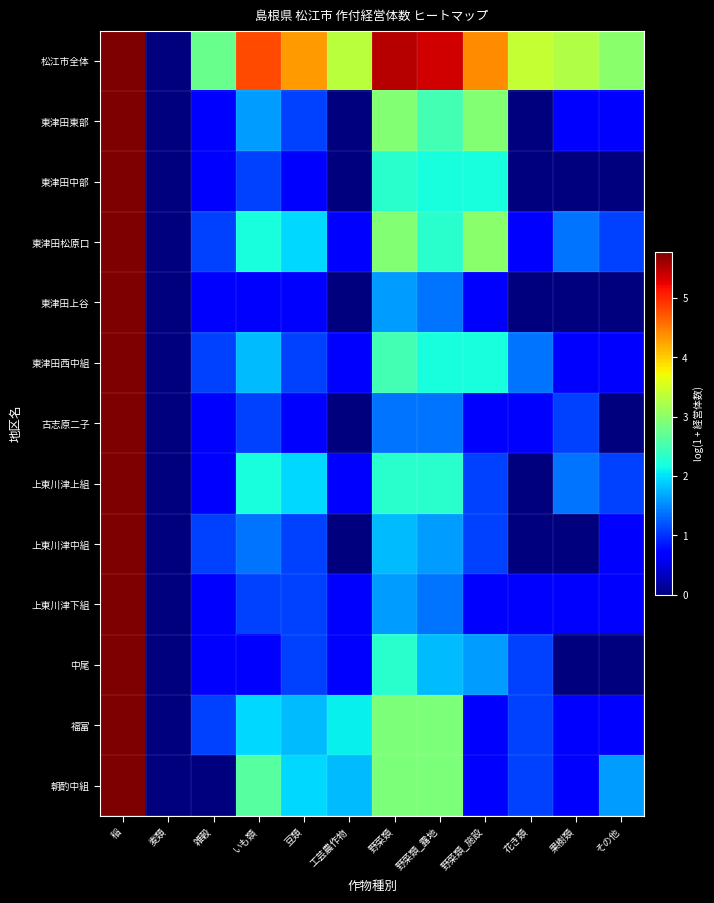

Reading right to left, list all the values displayed in this chart.

松江市全体: その他=3.0	果樹類=3.3	花き類=3.4	野菜類_施設=4.4	野菜類_露地=5.4	野菜類=5.5	工芸農作物=3.3	豆類=4.3	いも類=4.8	雑穀=2.8	麦類=0.0	稲=5.8
東津田東部: その他=0.7	果樹類=0.7	花き類=0.0	野菜類_施設=2.9	野菜類_露地=2.5	野菜類=2.9	工芸農作物=0.0	豆類=1.1	いも類=1.6	雑穀=0.7	麦類=0.0	稲=5.8
東津田中部: その他=0.0	果樹類=0.0	花き類=0.0	野菜類_施設=2.2	野菜類_露地=2.2	野菜類=2.3	工芸農作物=0.0	豆類=0.7	いも類=1.1	雑穀=0.7	麦類=0.0	稲=5.8
東津田松原口: その他=1.1	果樹類=1.4	花き類=0.7	野菜類_施設=3.0	野菜類_露地=2.3	野菜類=2.9	工芸農作物=0.7	豆類=1.9	いも類=2.2	雑穀=1.1	麦類=0.0	稲=5.8
東津田上谷: その他=0.0	果樹類=0.0	花き類=0.0	野菜類_施設=0.7	野菜類_露地=1.4	野菜類=1.6	工芸農作物=0.0	豆類=0.7	いも類=0.7	雑穀=0.7	麦類=0.0	稲=5.8
東津田西中組: その他=0.7	果樹類=0.7	花き類=1.4	野菜類_施設=2.2	野菜類_露地=2.2	野菜類=2.5	工芸農作物=0.7	豆類=1.1	いも類=1.8	雑穀=1.1	麦類=0.0	稲=5.8
古志原二子: その他=0.0	果樹類=1.1	花き類=0.7	野菜類_施設=0.7	野菜類_露地=1.4	野菜類=1.4	工芸農作物=0.0	豆類=0.7	いも類=1.1	雑穀=0.7	麦類=0.0	稲=5.8
上東川津上組: その他=1.1	果樹類=1.4	花き類=0.0	野菜類_施設=1.1	野菜類_露地=2.3	野菜類=2.3	工芸農作物=0.7	豆類=1.9	いも類=2.2	雑穀=0.7	麦類=0.0	稲=5.8
上東川津中組: その他=0.7	果樹類=0.0	花き類=0.0	野菜類_施設=1.1	野菜類_露地=1.6	野菜類=1.8	工芸農作物=0.0	豆類=1.1	いも類=1.4	雑穀=1.1	麦類=0.0	稲=5.8
上東川津下組: その他=0.7	果樹類=0.7	花き類=0.7	野菜類_施設=0.7	野菜類_露地=1.4	野菜類=1.6	工芸農作物=0.7	豆類=1.1	いも類=1.1	雑穀=0.7	麦類=0.0	稲=5.8
中尾: その他=0.0	果樹類=0.0	花き類=1.1	野菜類_施設=1.6	野菜類_露地=1.8	野菜類=2.3	工芸農作物=0.7	豆類=1.1	いも類=0.7	雑穀=0.7	麦類=0.0	稲=5.8
福富: その他=0.7	果樹類=0.7	花き類=1.1	野菜類_施設=0.7	野菜類_露地=2.9	野菜類=2.9	工芸農作物=2.1	豆類=1.8	いも類=1.9	雑穀=1.1	麦類=0.0	稲=5.8
朝酌中組: その他=1.6	果樹類=0.7	花き類=1.1	野菜類_施設=0.7	野菜類_露地=2.9	野菜類=2.9	工芸農作物=1.8	豆類=1.9	いも類=2.6	雑穀=0.0	麦類=0.0	稲=5.8